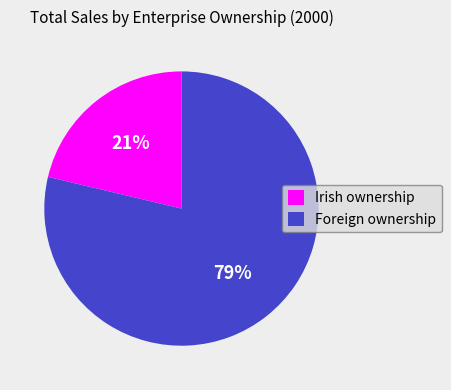

To the nearest percent, what is the average slice percentage?

50%